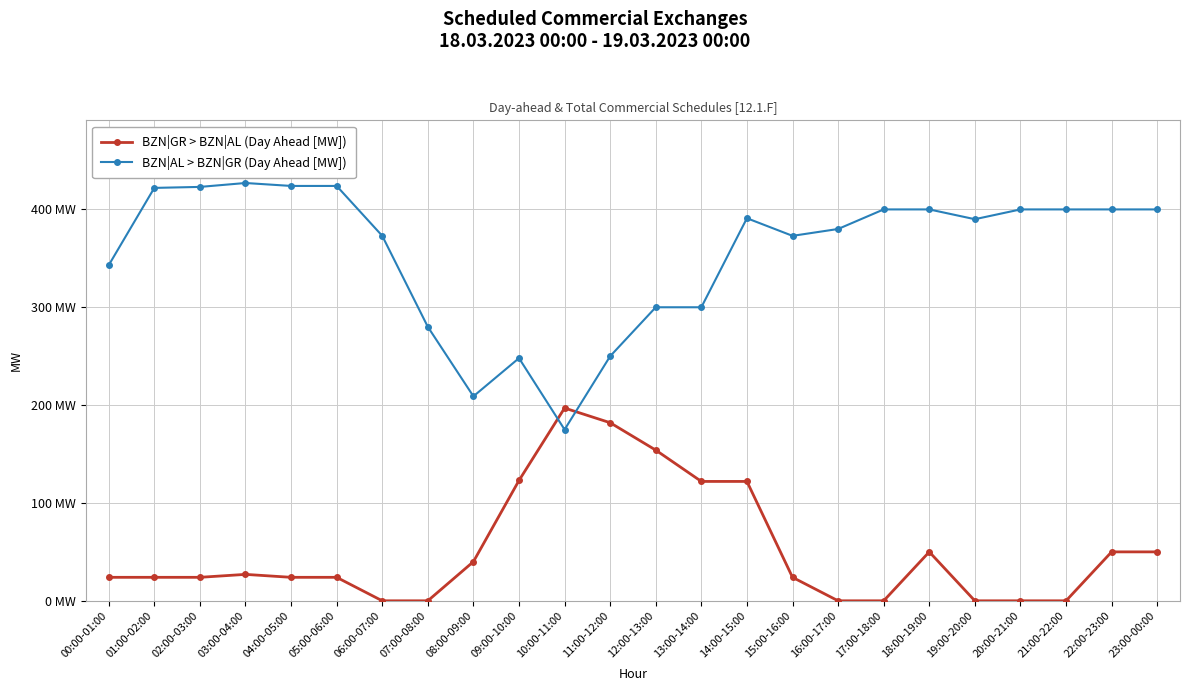

Does the chart have visible grid lines?

Yes